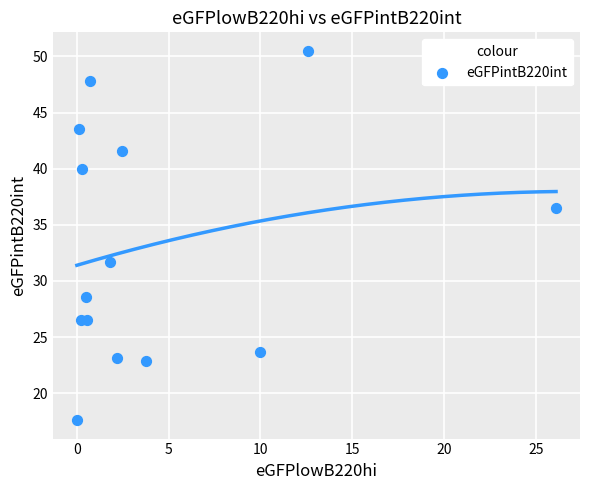

What is the range of X values (max minus min)?

26.1